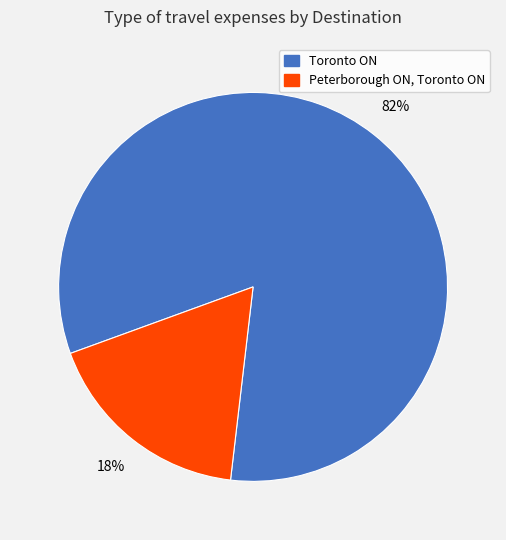

To the nearest percent, what is the combined percentage of Toronto ON and Peterborough ON, Toronto ON?

100%